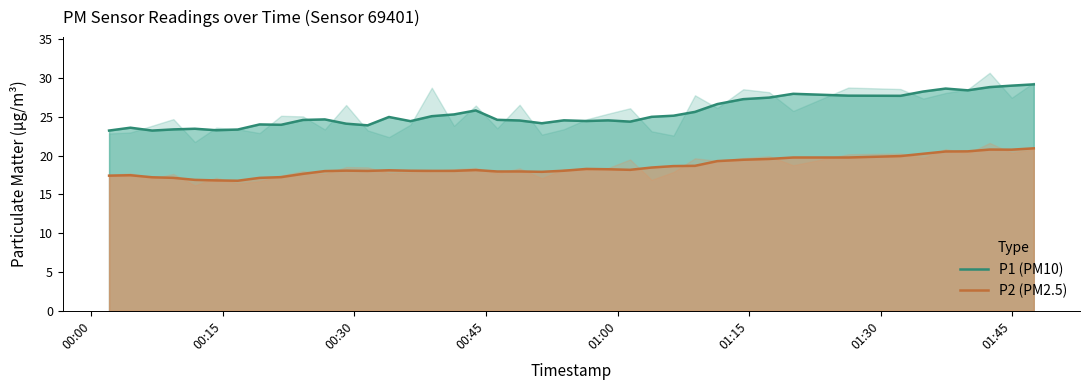

True or false: P1 (PM10) and P2 (PM2.5) cross at least once.

False